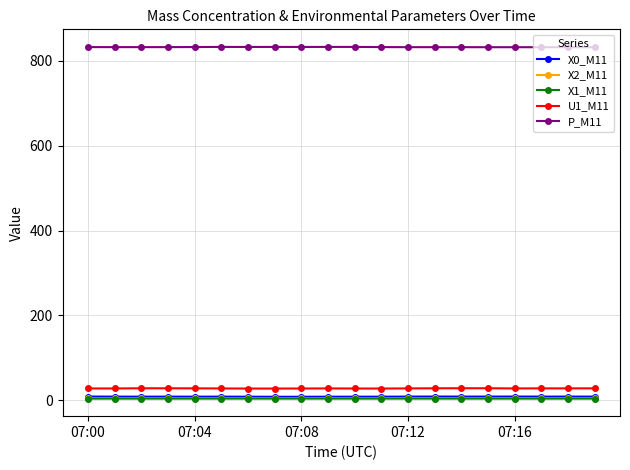

True or false: P_M11 and X0_M11 cross at least once.

False